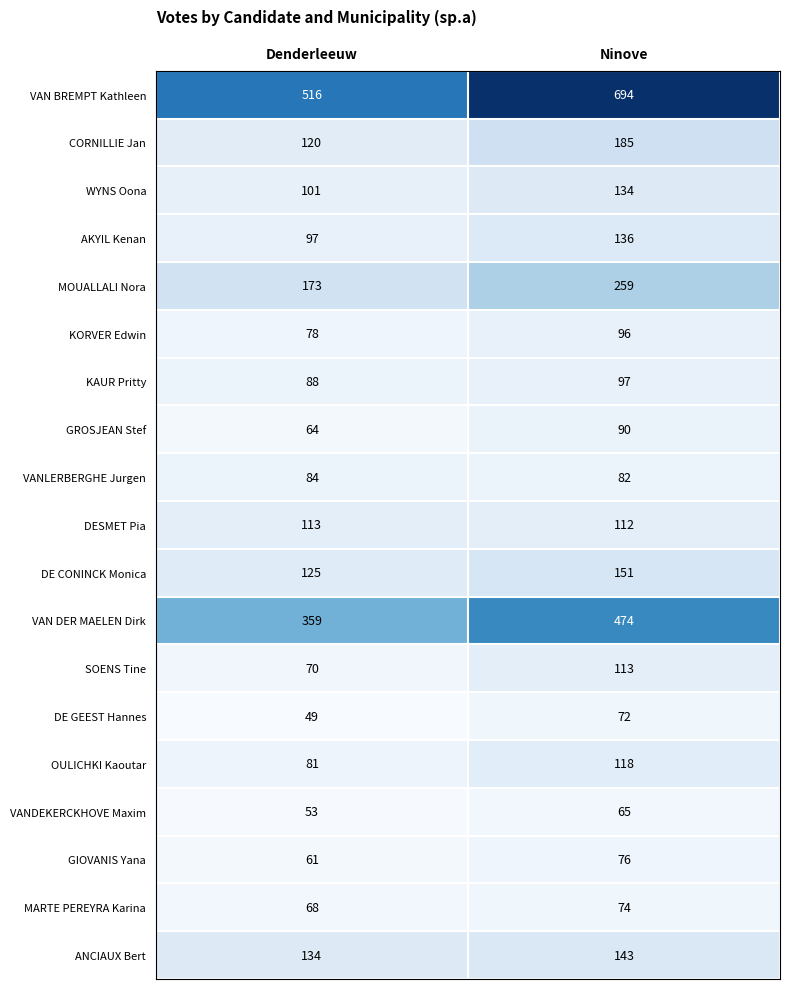

What is the sum of the CORNILLIE Jan values at Ninove and Denderleeuw?

305